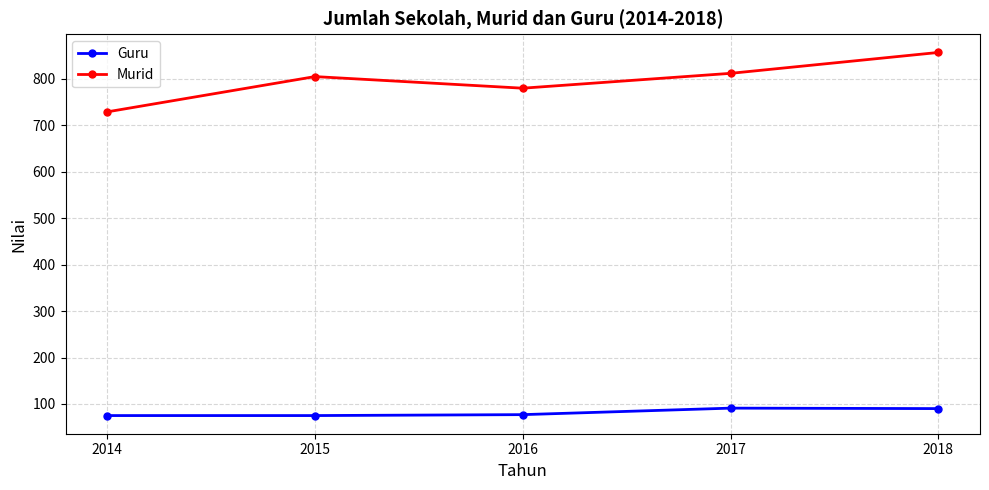

What is the sum of the Murid values at 2015 and 2014?

1534